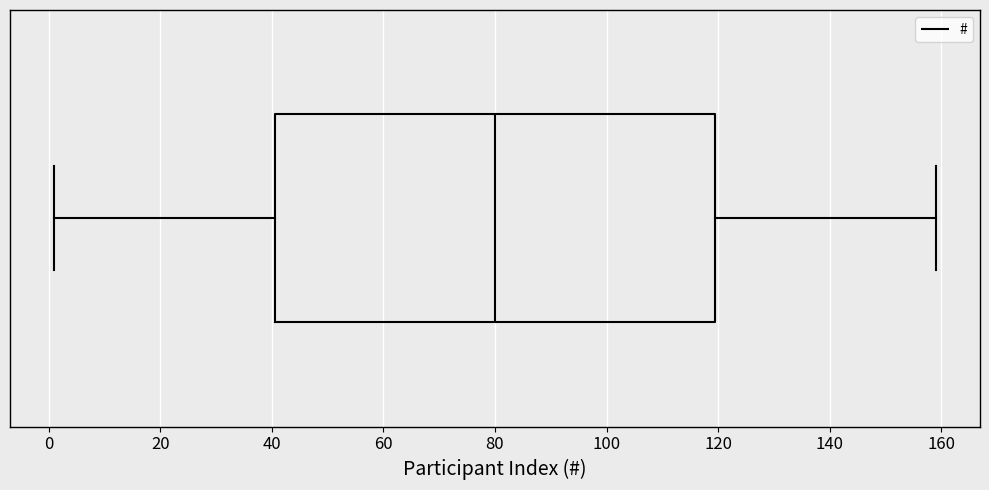

Read this box plot against the x-axis: the position of the median line, the range covered by the box, and the ends of both whiskers. The values are not printed on the chart, so give them approximately, as read against the axis.

median 80, box 40 to 120, whiskers 2 to 160